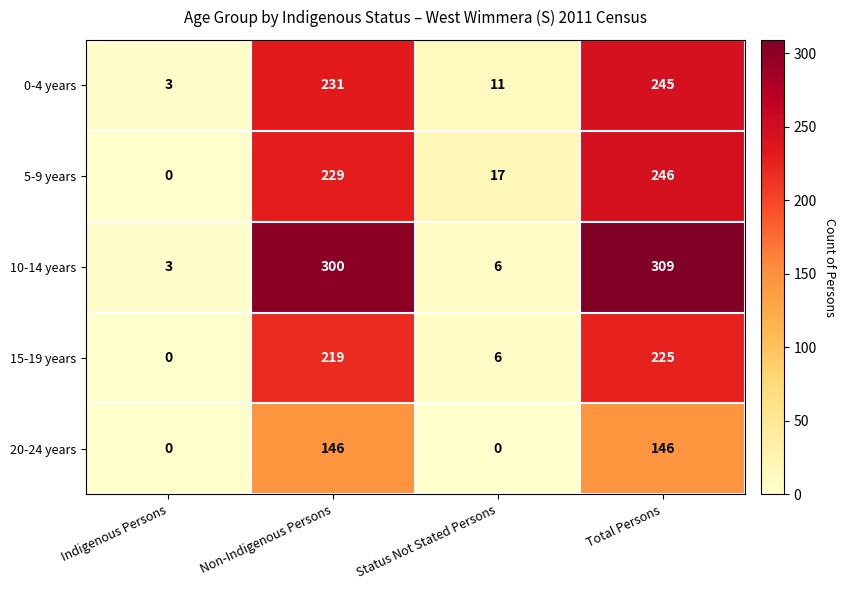

Is it true that 0-4 years equals 245 at Total Persons?

True